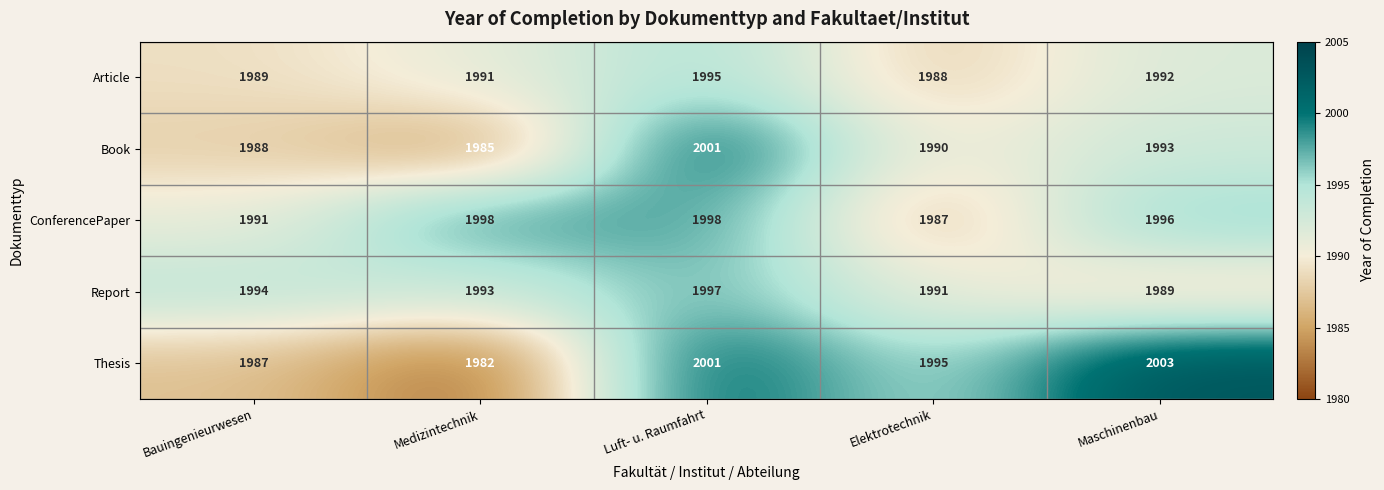

At how many categories does at least one series exceed 1983?

5